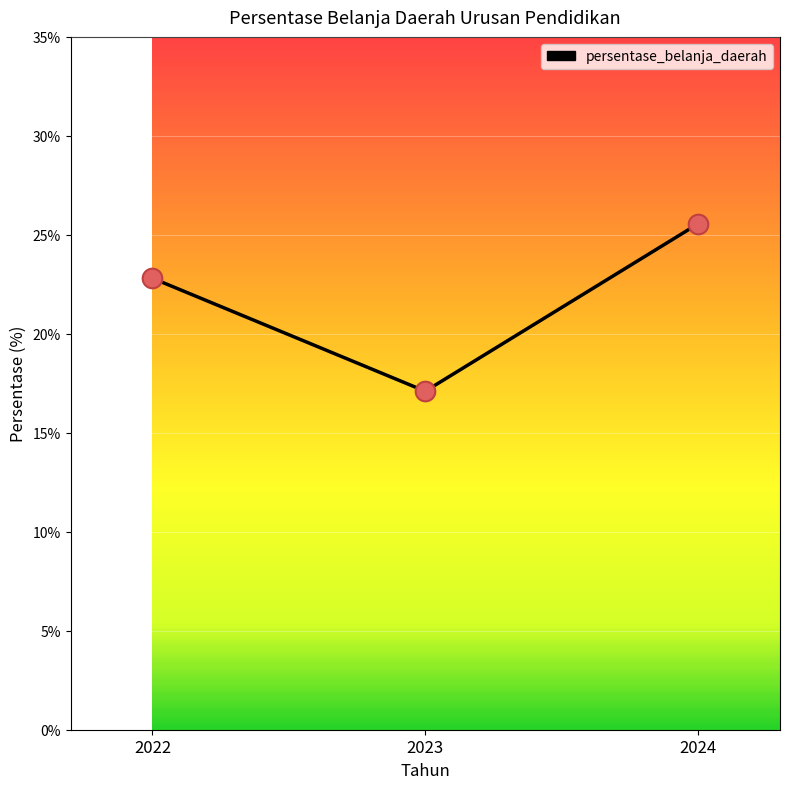

What is the change in value from 2022 to 2023?

-5.7